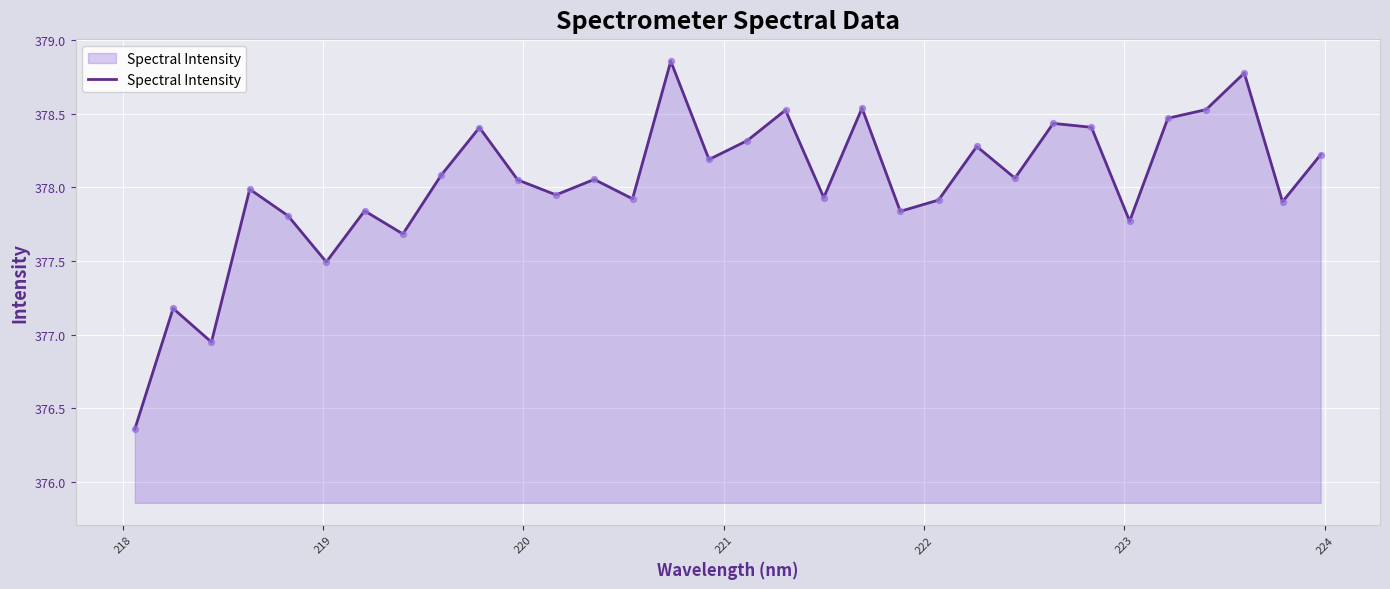

How many lines are shown in the chart?

1